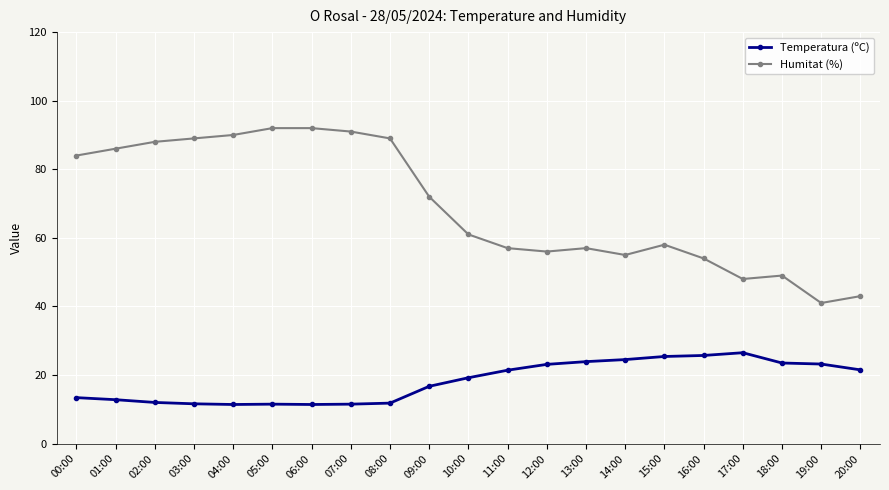

What is the maximum value for Humitat (%)?

92.0